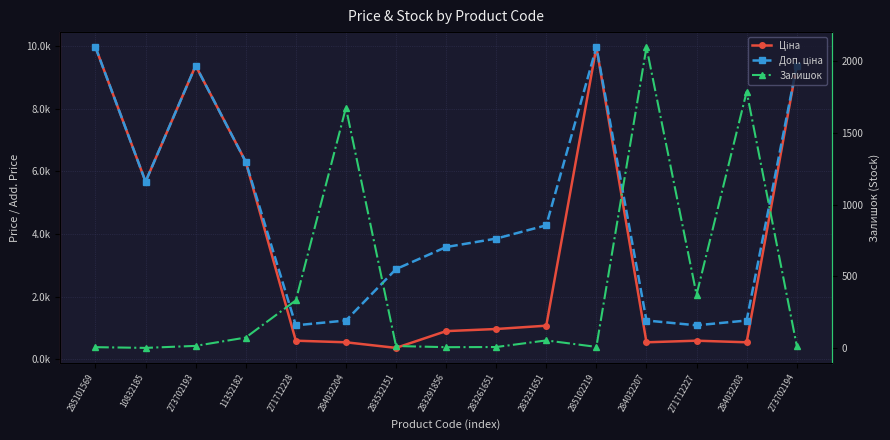

What is the label of the 11th point from the left?

285102219